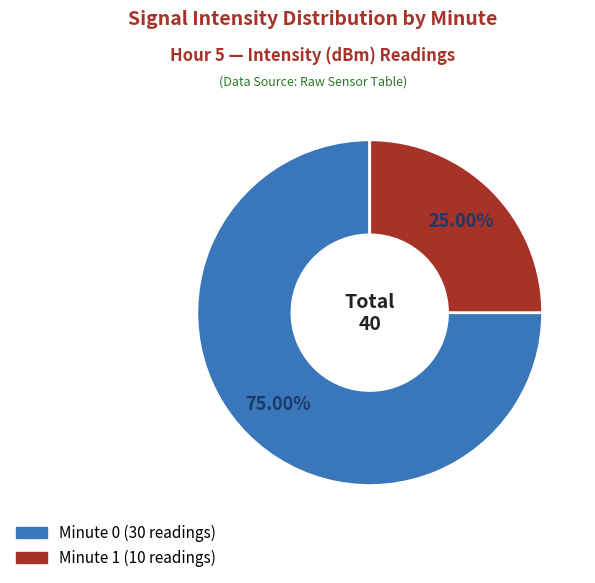

Approximately how many times larger is the value at Minute 1 compared to Minute 0?

0.3